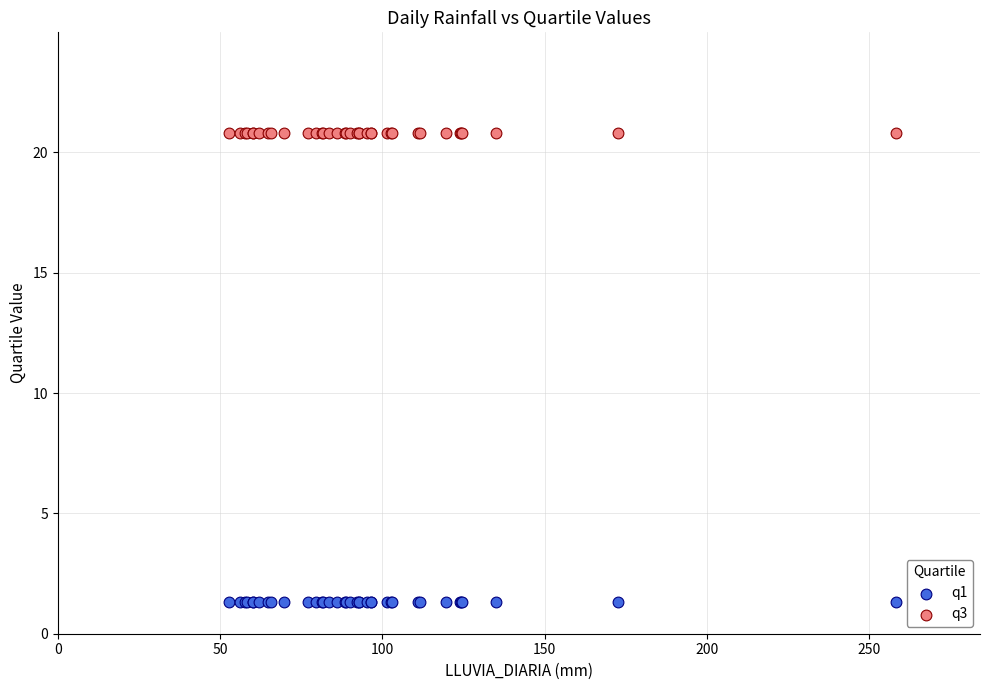

Which series reaches the minimum Y coordinate?

q1